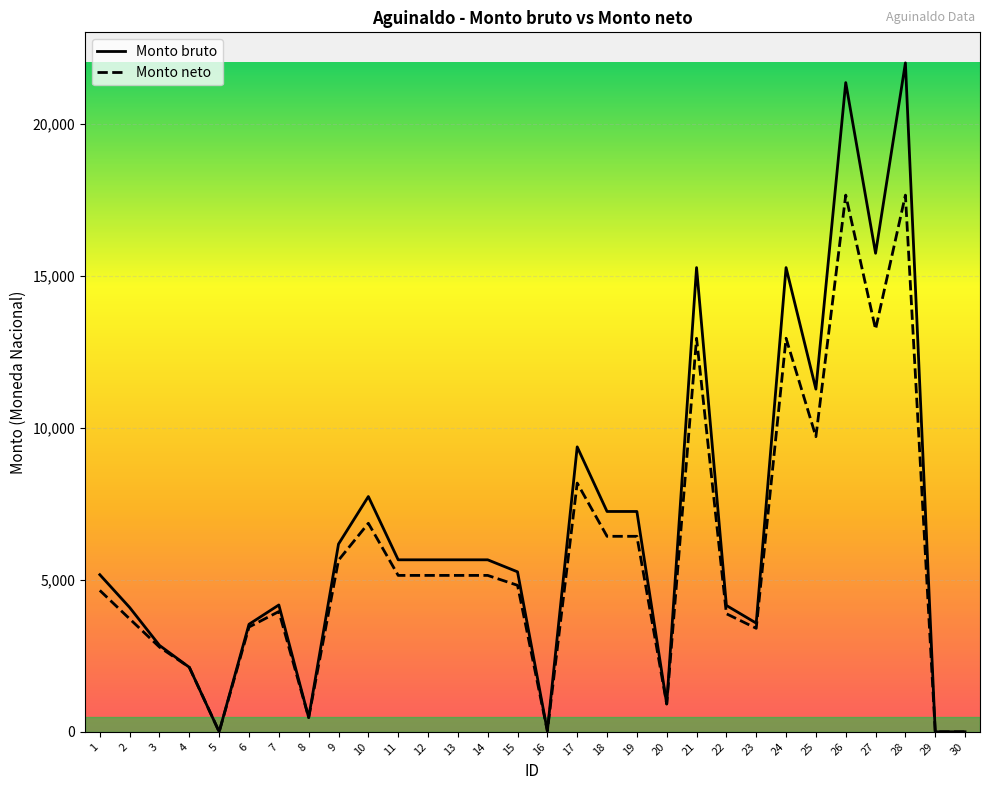

Rank the series at 25 from lowest to highest value.

Monto neto, Monto bruto